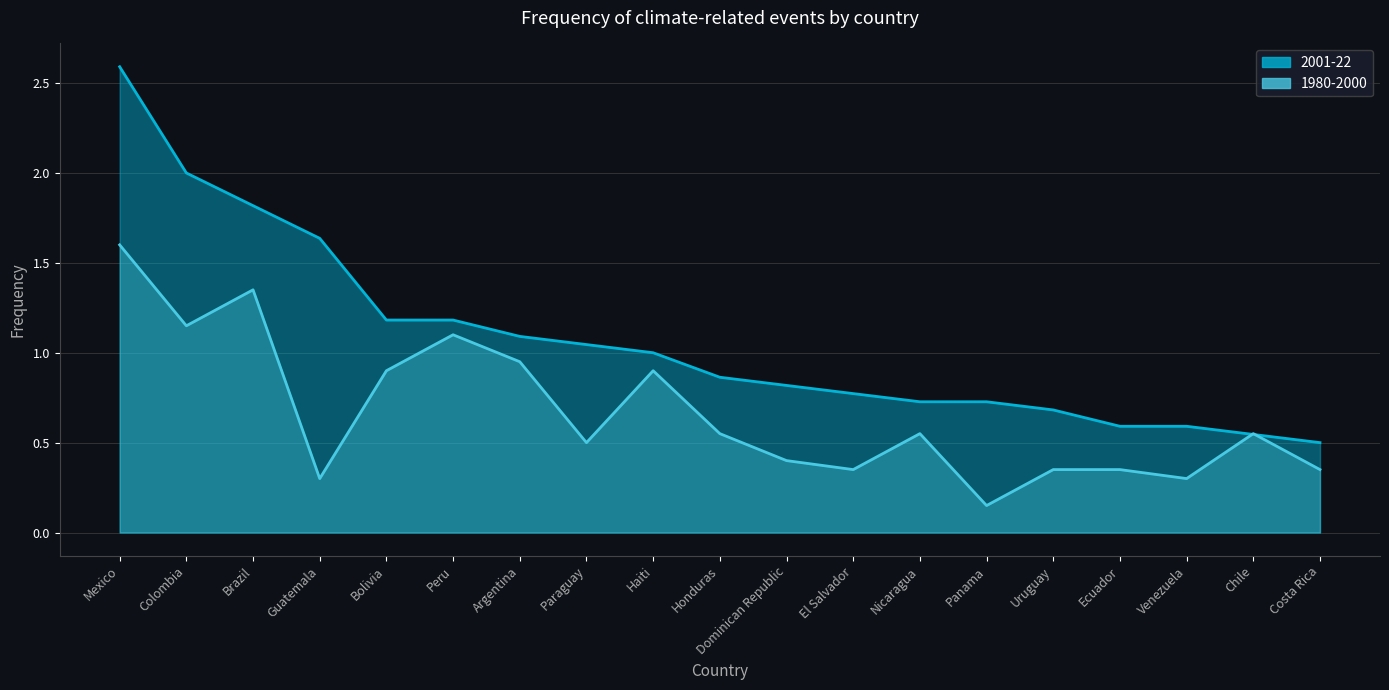

Between Mexico and Venezuela, which series saw the biggest shift?

2001-22